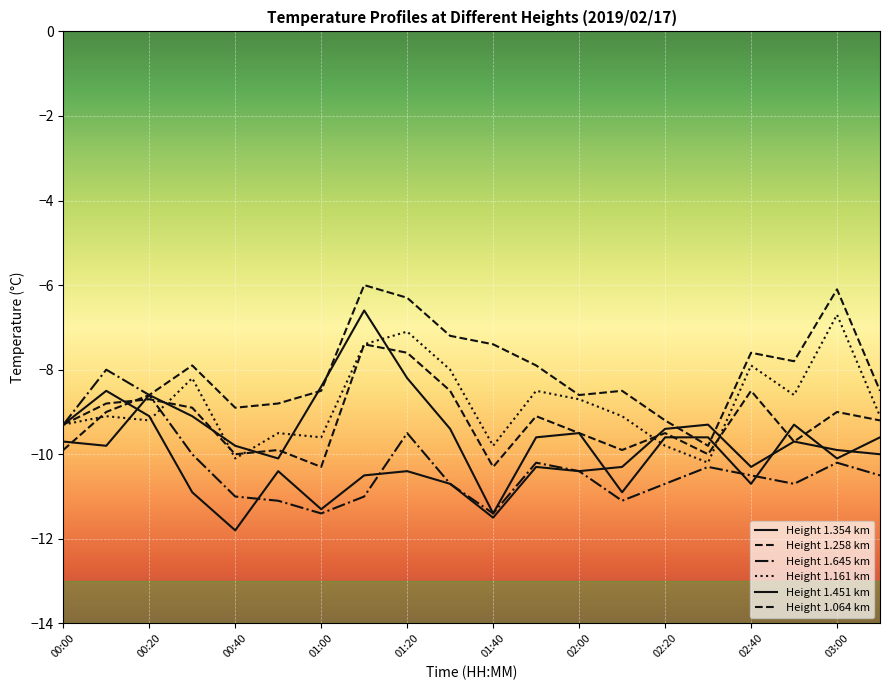

Does the chart have visible grid lines?

Yes